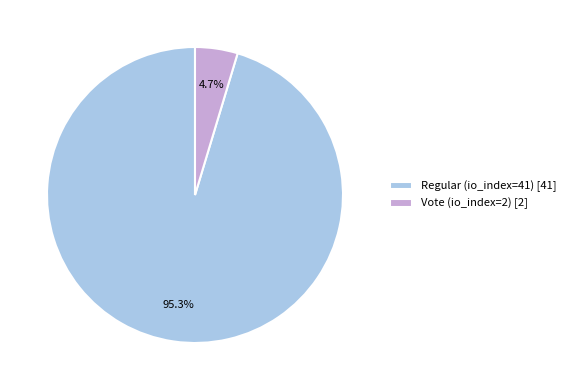

Rank the categories by value from lowest to highest.

Vote (io_index=2), Regular (io_index=41)